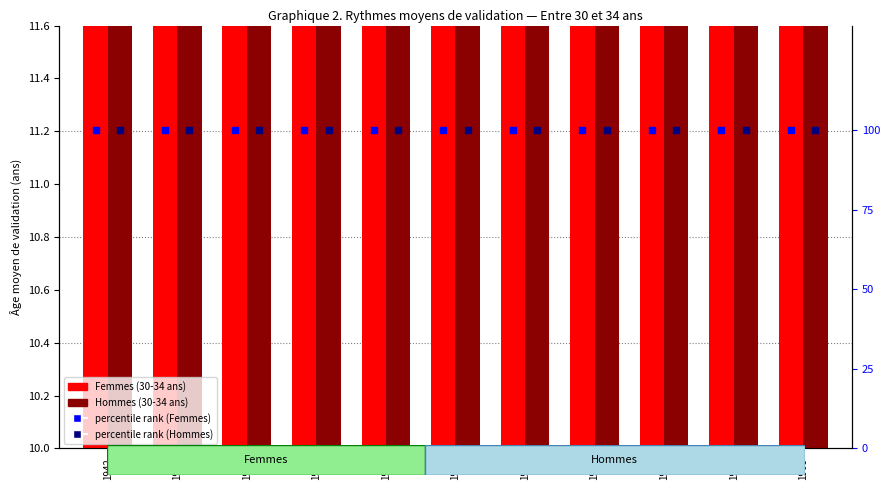

Is the value of percentile rank (Femmes) at 1960 greater than the value of Femmes (Entre 30 et 34 ans) at 1956?

Yes